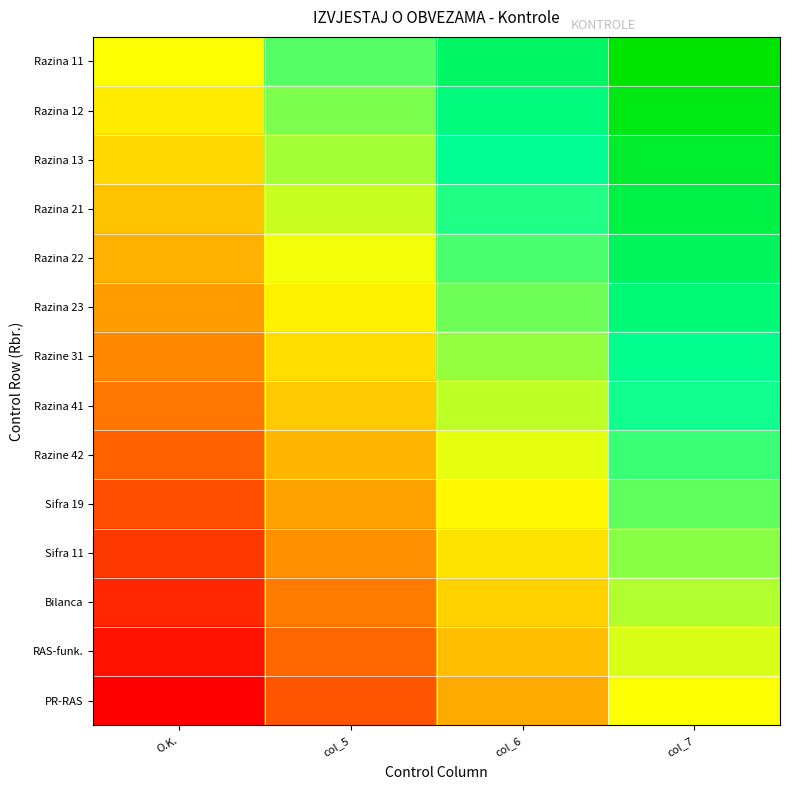

Rank the series at col_5 from lowest to highest value.

PR-RAS, RAS-funk., Bilanca, Sifra 11, Sifra 19, Razine 42, Razina 41, Razine 31, Razina 23, Razina 22, Razina 21, Razina 13, Razina 12, Razina 11